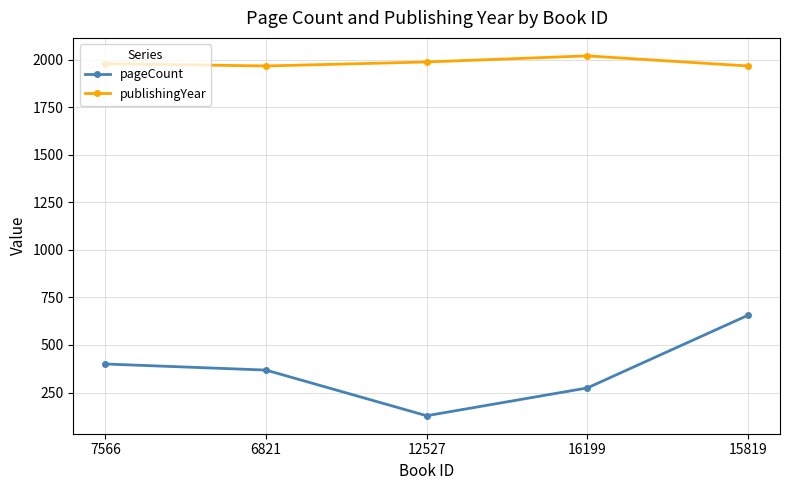

The pageCount series shows 533 at 7566. True or false?

False